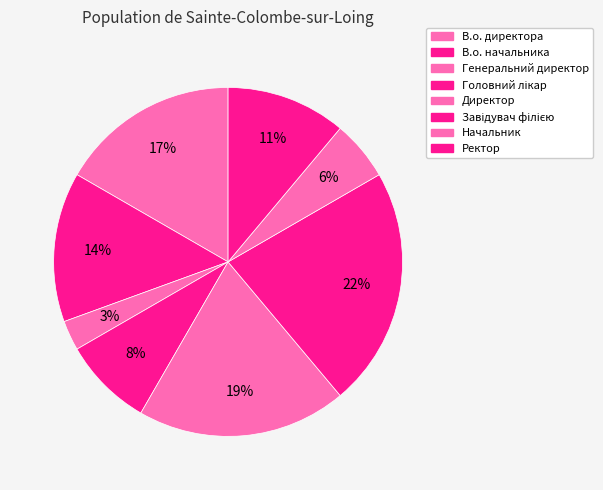

To the nearest percent, what is the difference between the Головний лікар and Завідувач філією slice percentages?

14%